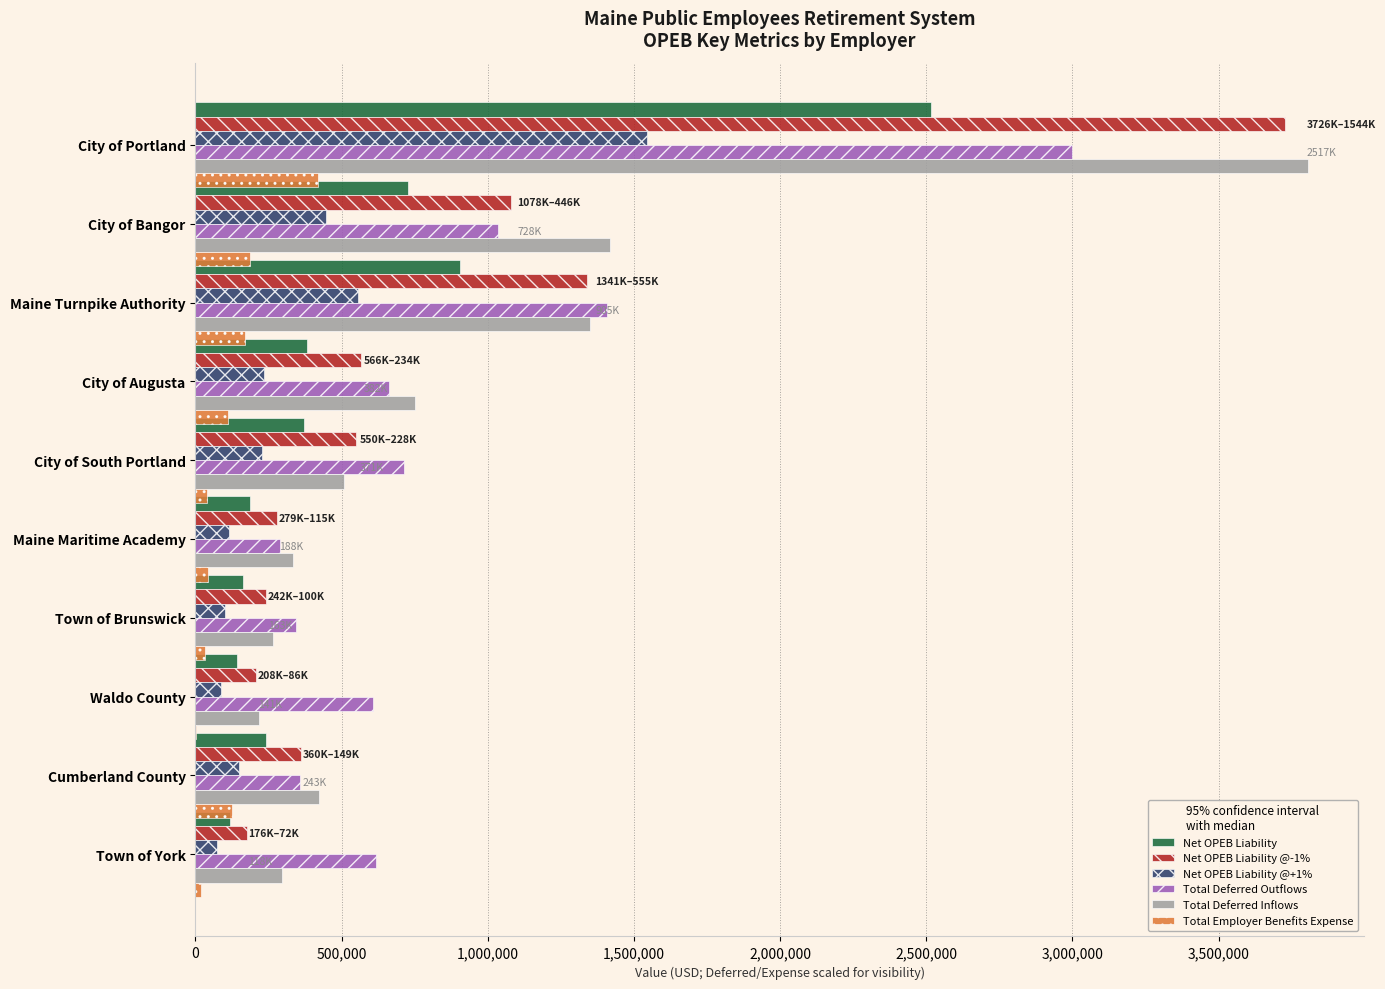

What is the greatest value displayed?

3806294.0